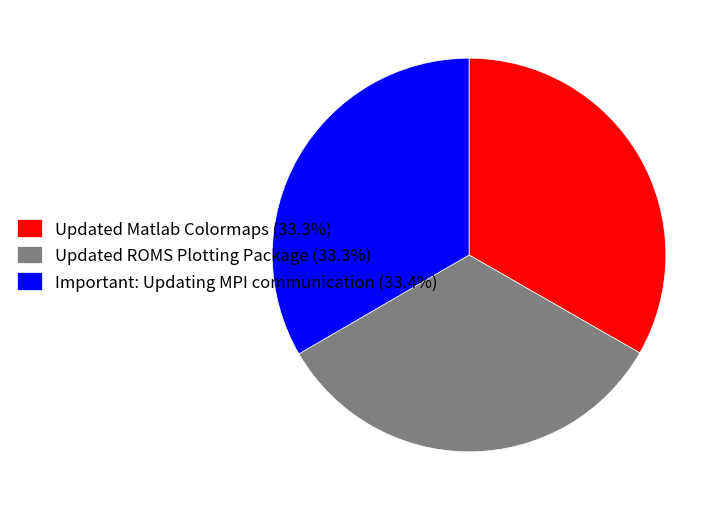

Is the sum of Updated Matlab Colormaps (33.3%) and Updated ROMS Plotting Package (33.3%) greater than half?

Yes